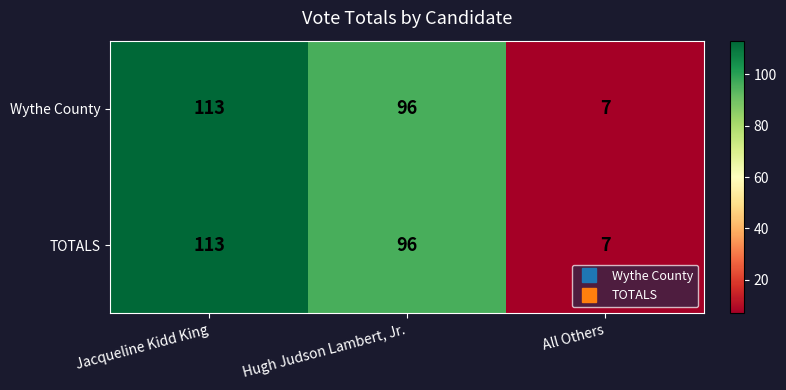

Count the number of categories in the chart.

3